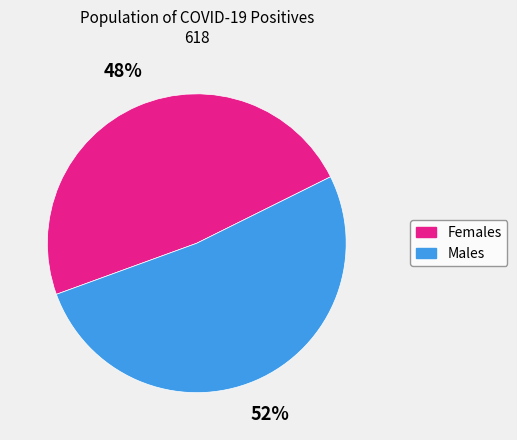

To the nearest percent, what is the difference between the largest and smallest slice percentages?

4%